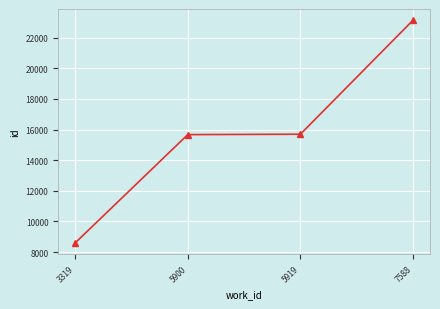

At which category does the chart reach its minimum across all series?

3319